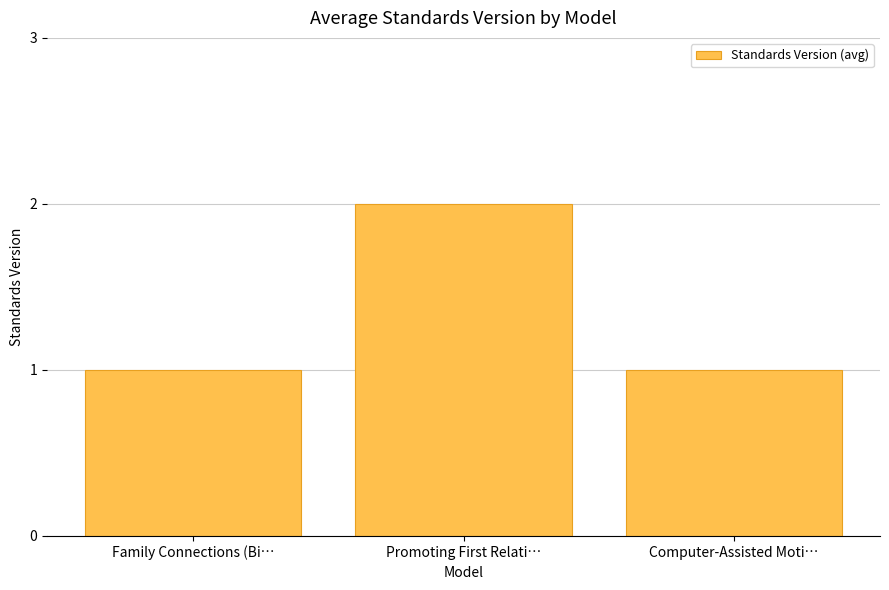

What is the difference between the maximum and minimum values?

1